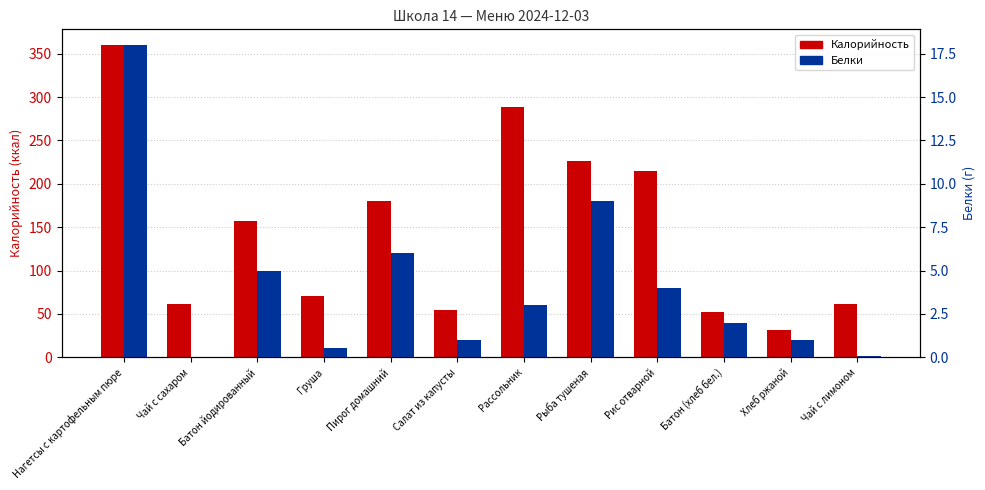

Reading left to right, what are all the values shown in this chart?

Калорийность: Нагетсы с картофельным пюре=360.0	Чай с сахаром=61.0	Батон йодированный=157.0	Груша=71.0	Пирог домашний=180.0	Салат из капусты=54.0	Рассольник=289.0	Рыба тушеная=226.0	Рис отварной=215.0	Батон (хлеб бел.)=52.0	Хлеб ржаной=32.0	Чай с лимоном=62.0
Белки: Нагетсы с картофельным пюре=18.0	Чай с сахаром=0.0	Батон йодированный=5.0	Груша=0.5	Пирог домашний=6.0	Салат из капусты=1.0	Рассольник=3.0	Рыба тушеная=9.0	Рис отварной=4.0	Батон (хлеб бел.)=2.0	Хлеб ржаной=1.0	Чай с лимоном=0.1